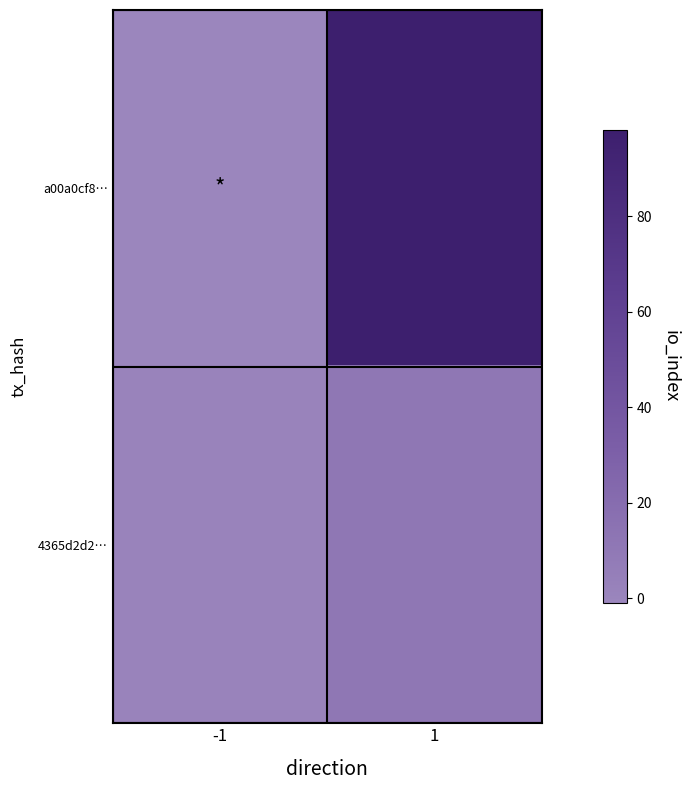

What is the maximum value shown in the chart?

98